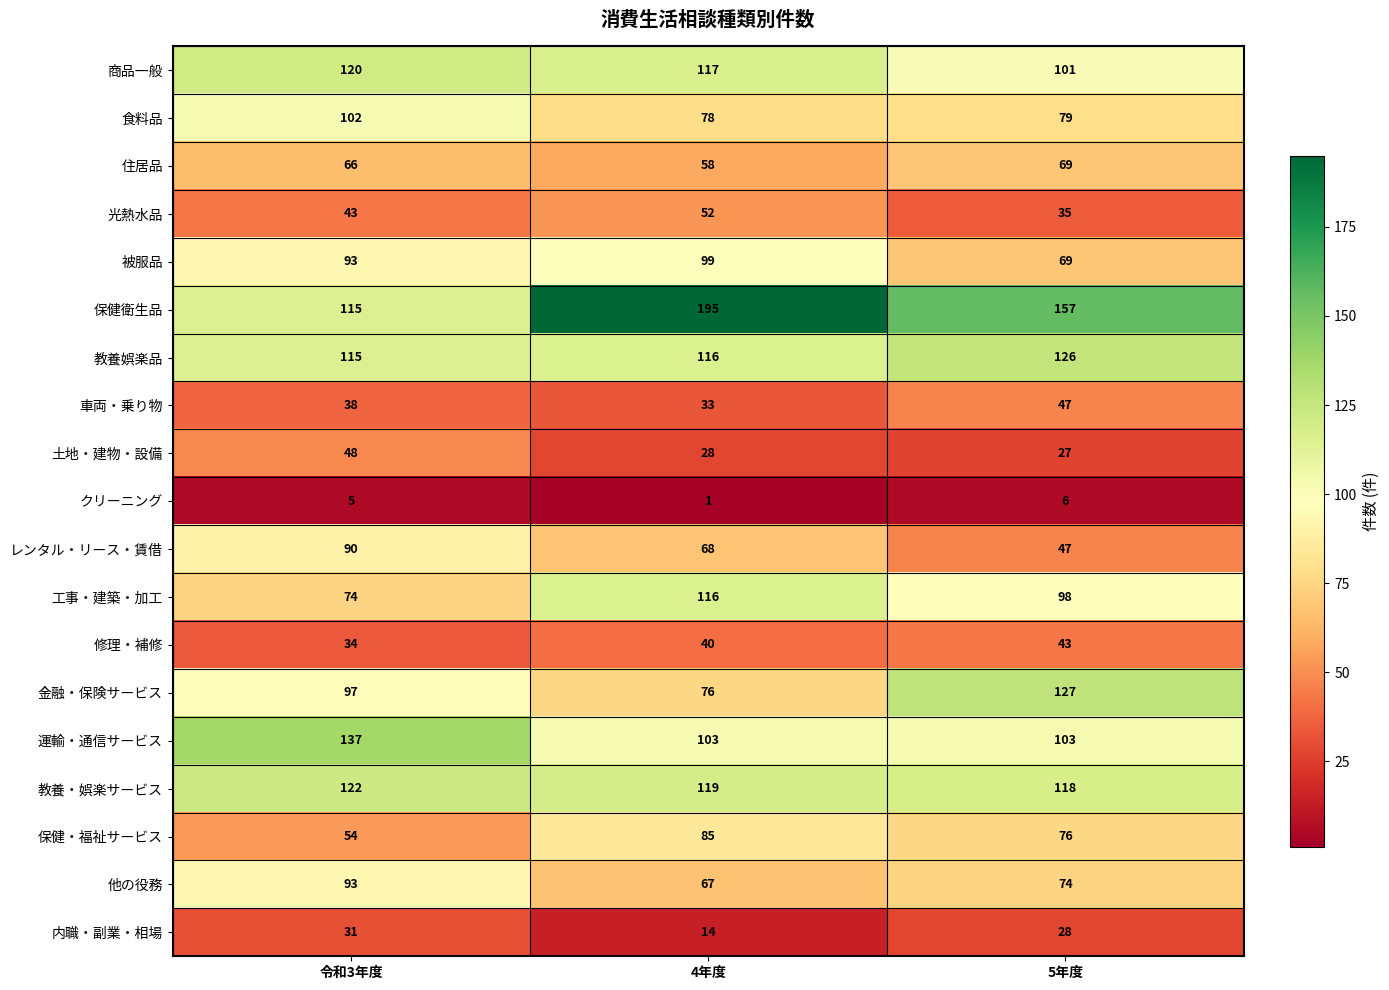

What is the average value of the 工事・建築・加工 series?

96